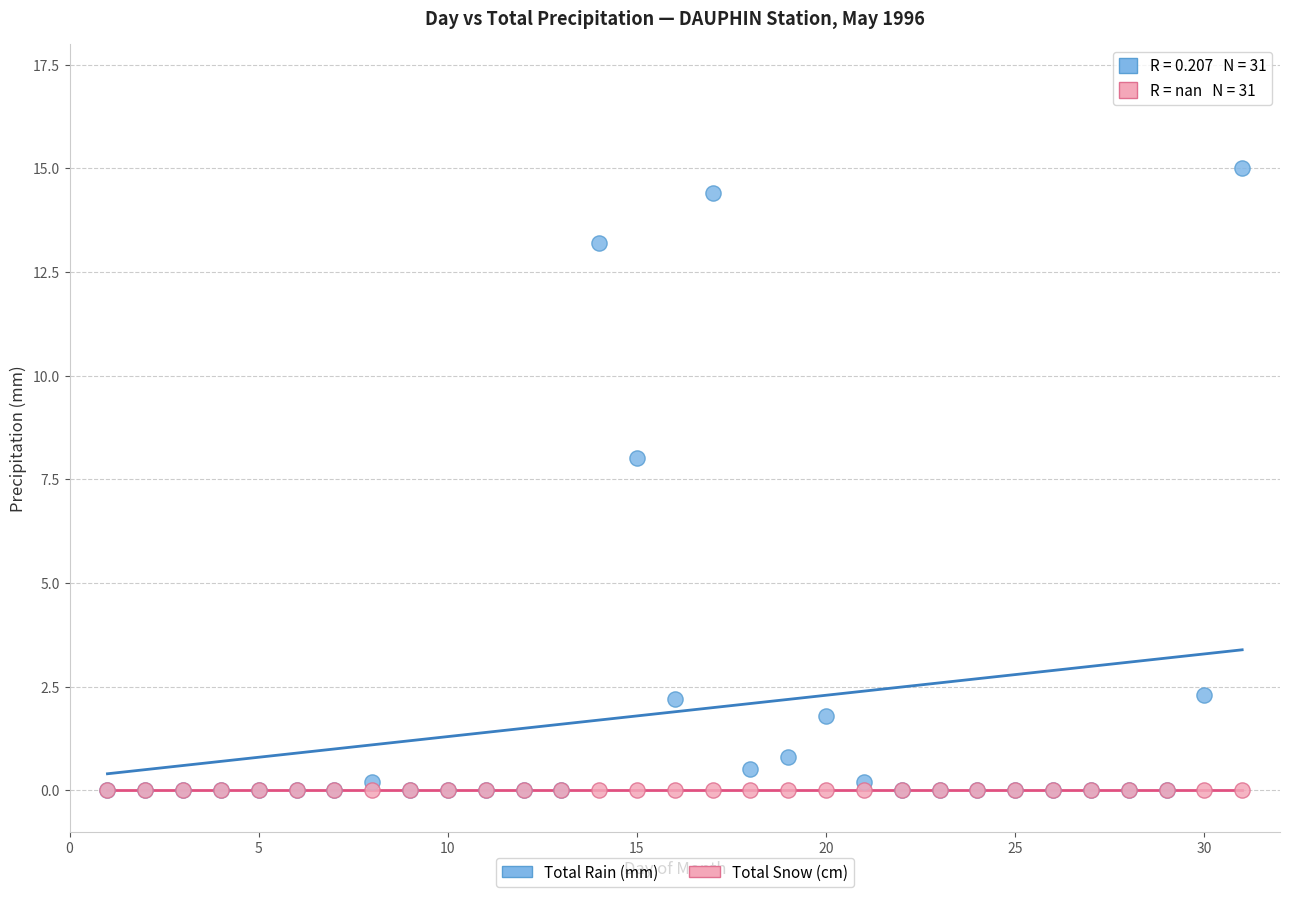

Which series reaches the maximum Y coordinate?

Total Rain (mm)